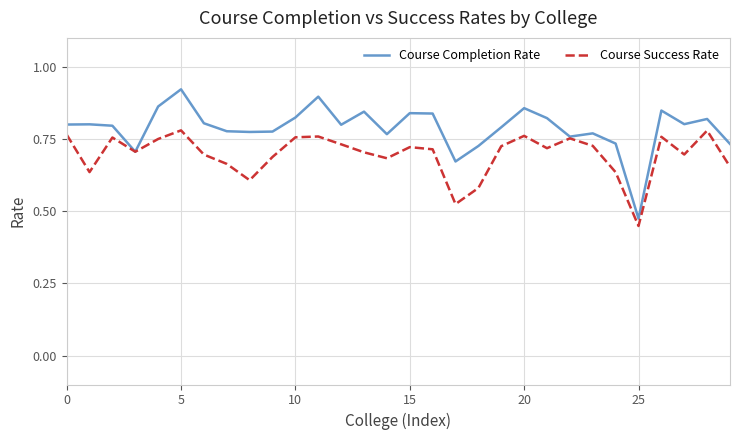

What are all the series names shown in the legend?

Course Completion Rate, Course Success Rate